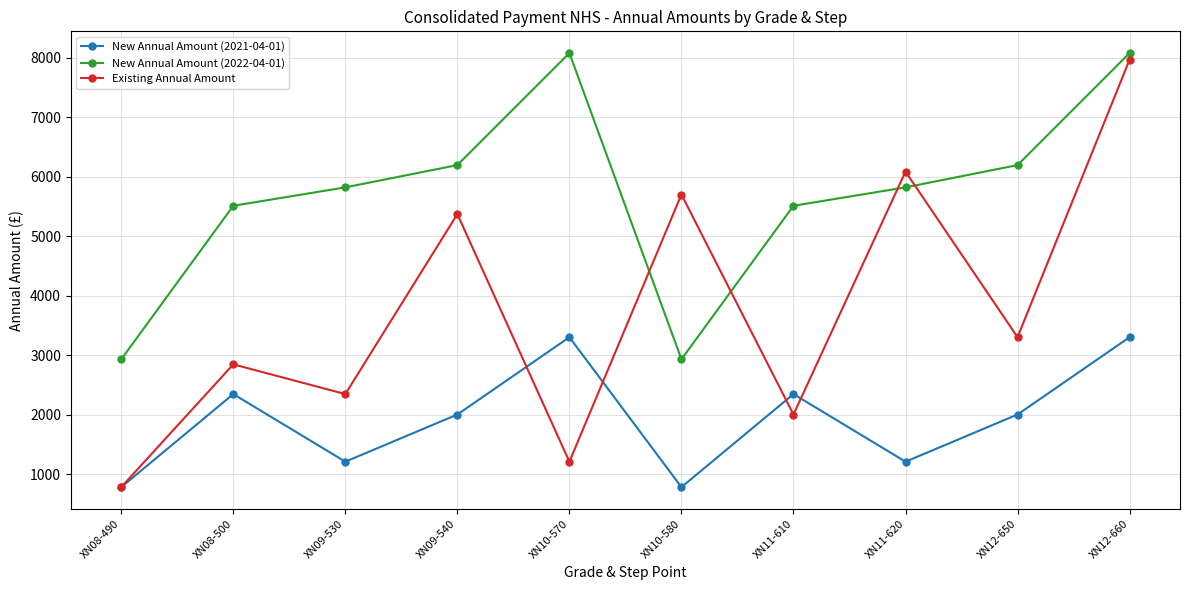

Which series has the largest total across all categories?

New Annual Amount (2022-04-01)